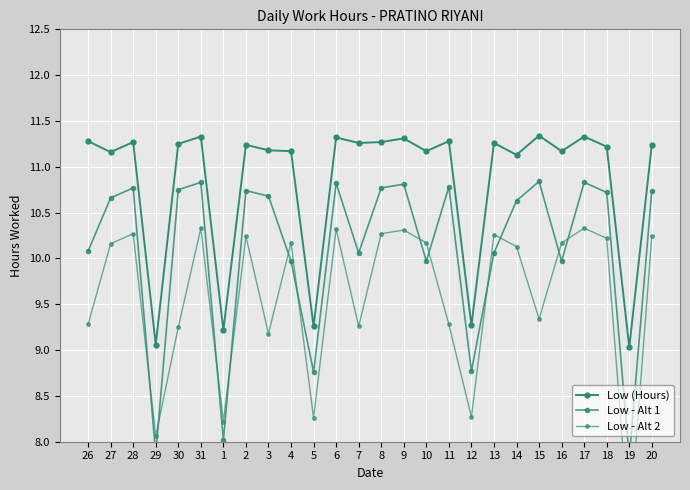

Which series changed the most between 31 and 10?

Low - Alt 1